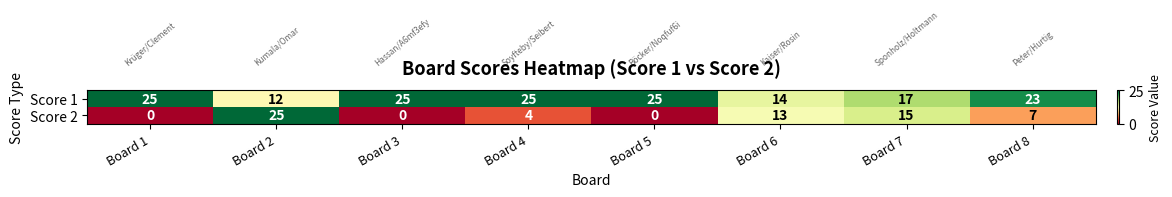

The Score 1 series shows 14 at Board 5. True or false?

False